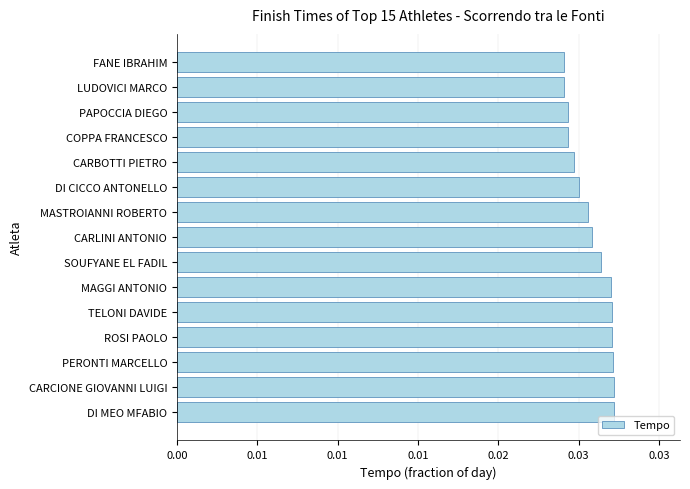

Are the bars horizontal?

Yes